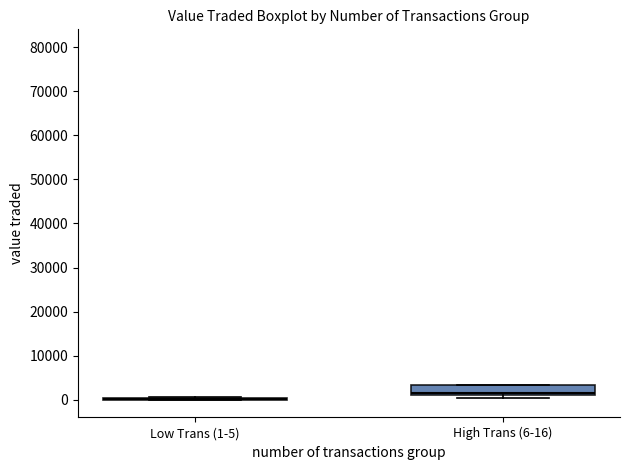

Reading left to right, transcribe this box plot: for each box, give where its median line is, the range the box spans, and where its two whiskers end, as read against the y-axis. The values are not printed on the chart, so give them approximately, as read against the axis.

Low Trans (1-5): box collapsed to a line at 0, whiskers 0 to 1000
High Trans (6-16): median 2000, box 1000 to 3000, whiskers 0 to 3000